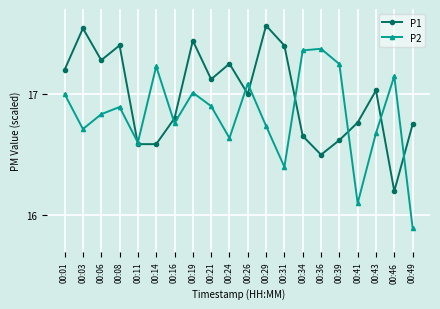

True or false: P2 has more than 2 interior local peaks.

True